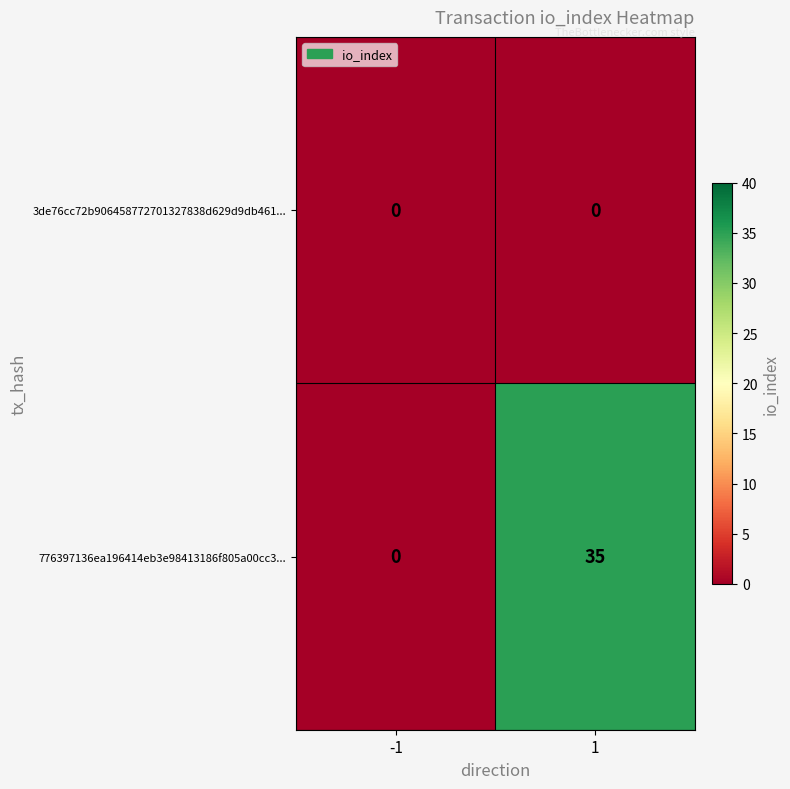

Reading left to right, what are all the values shown in this chart?

3de76cc72b906458772701327838d629d9db461...: -1=0	1=0
776397136ea196414eb3e98413186f805a00cc3...: -1=0	1=35